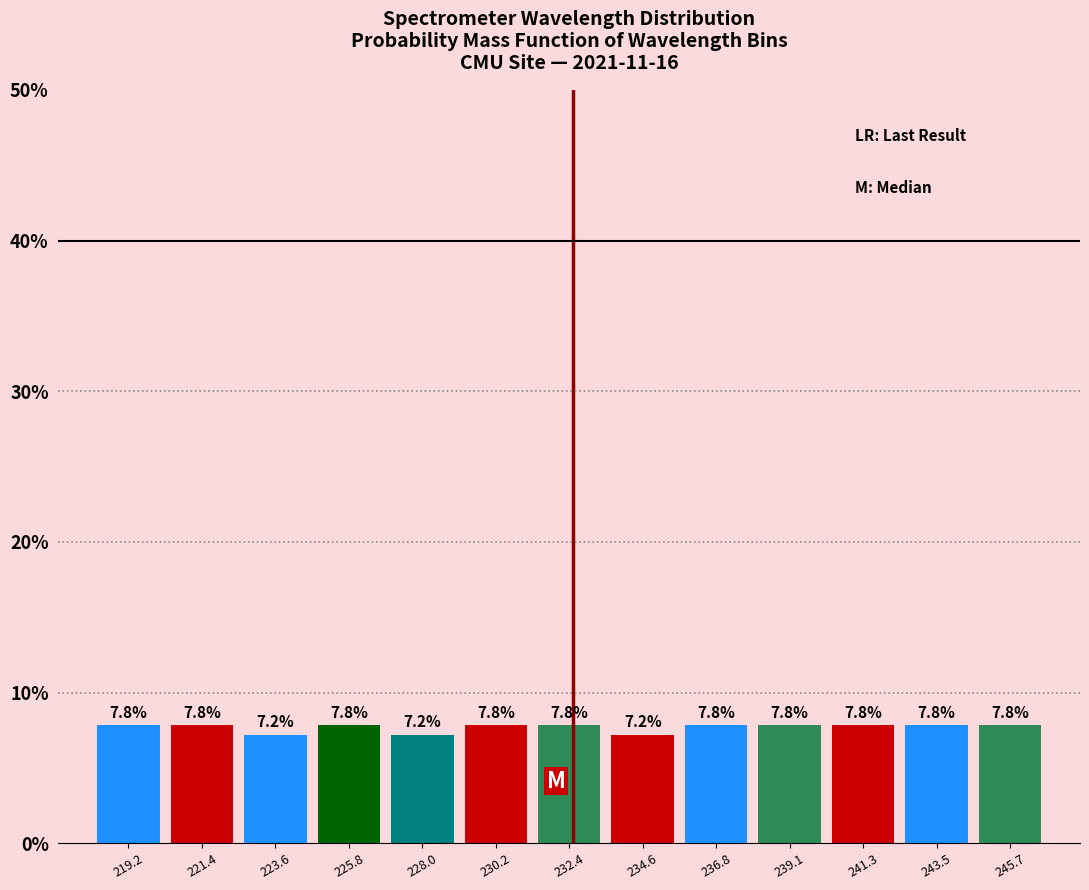

Reading left to right, transcribe this chart: for each bar, give the range it covers on the x-axis and its height. The bar edges are not printed on the chart, so give them approximately, as read against the axis.

218.0 to 220.5: 7.8
220.5 to 222.5: 7.8
222.5 to 224.5: 7.2
224.5 to 227.0: 7.8
227.0 to 229.0: 7.2
229.0 to 231.5: 7.8
231.5 to 233.5: 7.8
233.5 to 235.5: 7.2
235.5 to 238.0: 7.8
238.0 to 240.0: 7.8
240.0 to 242.5: 7.8
242.5 to 244.5: 7.8
244.5 to 247.0: 7.8